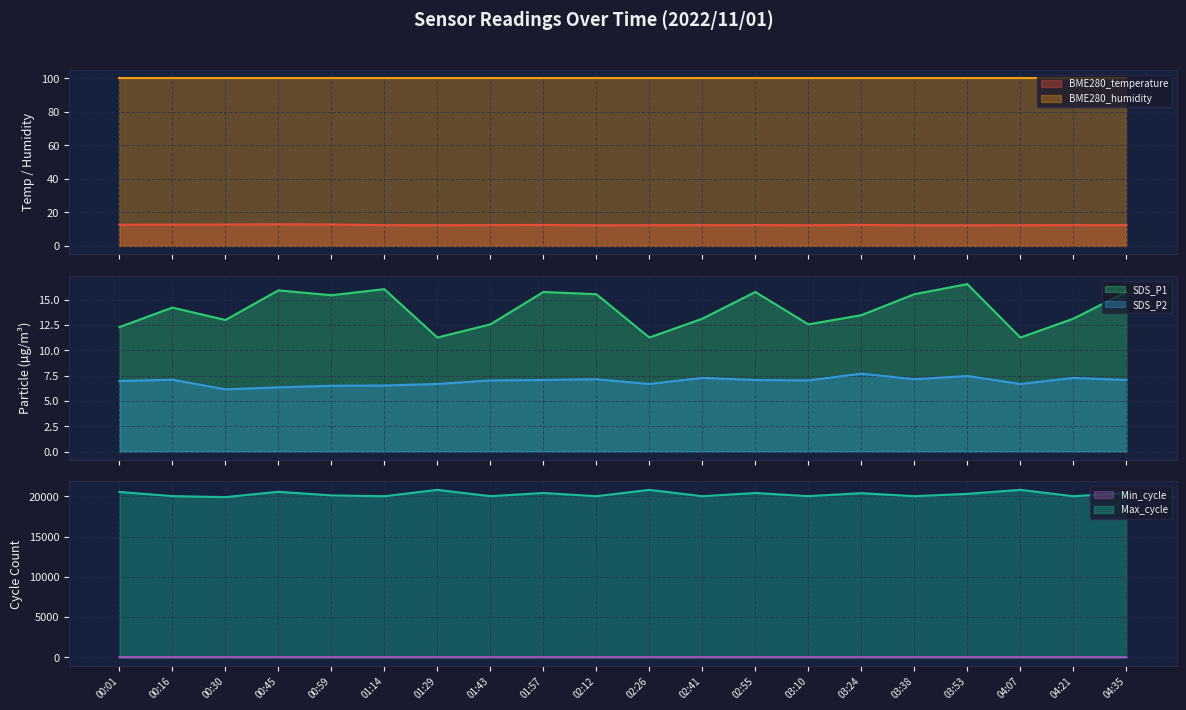

What is the sum of all BME280_temperature values?

248.7